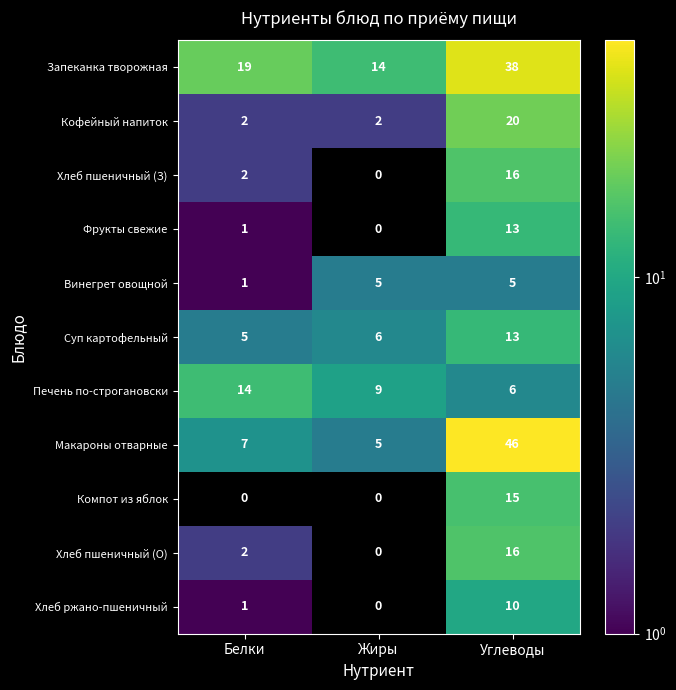

At which label is Суп картофельный closest to 9?

Жиры